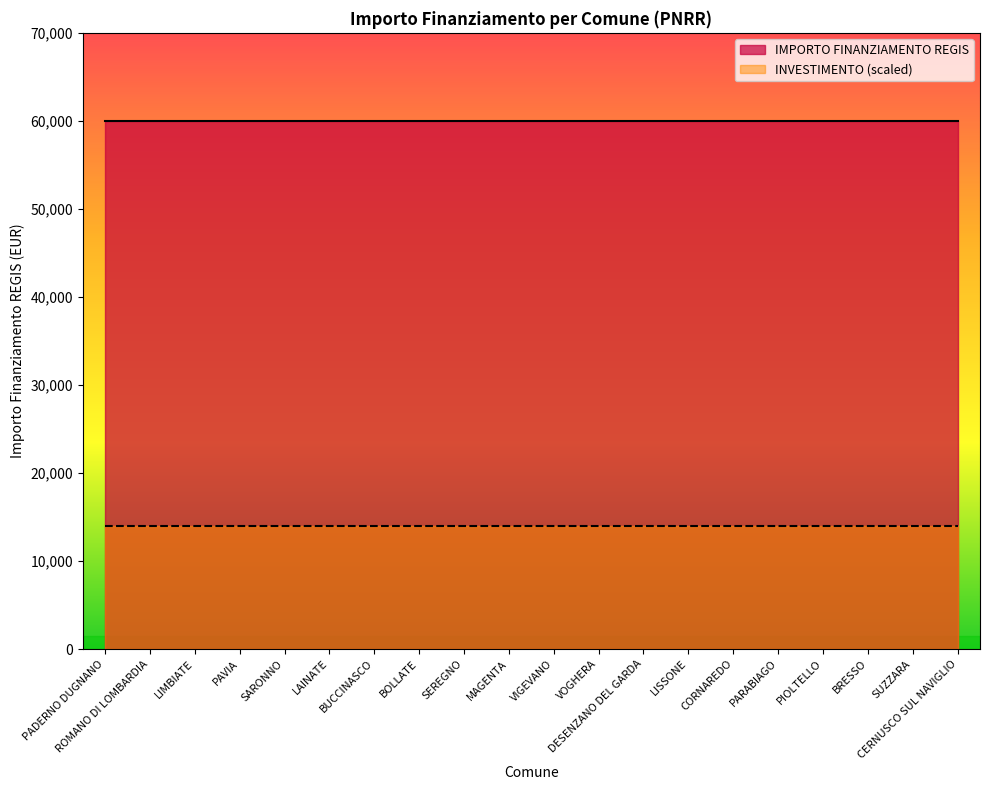

What is the label of the 13th point from the left?

DESENZANO DEL GARDA